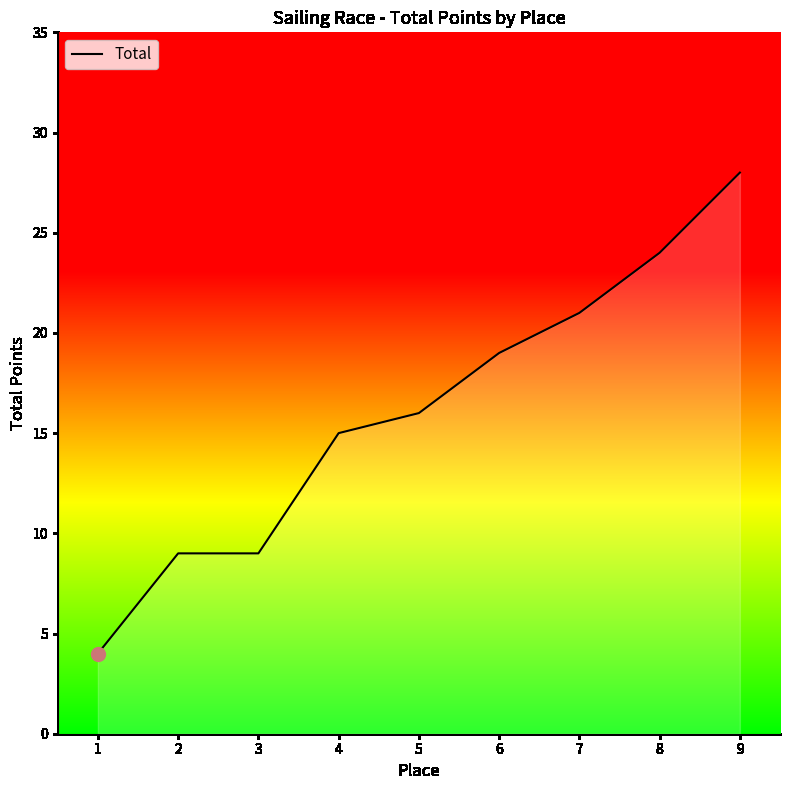

What is the sum of all values?

145